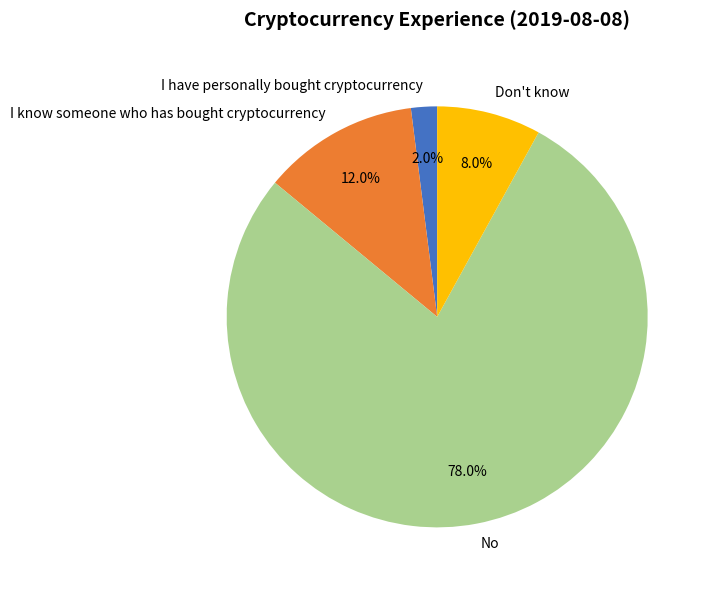

To the nearest percent, what is the combined percentage of I have personally bought cryptocurrency and I know someone who has bought cryptocurrency?

14%